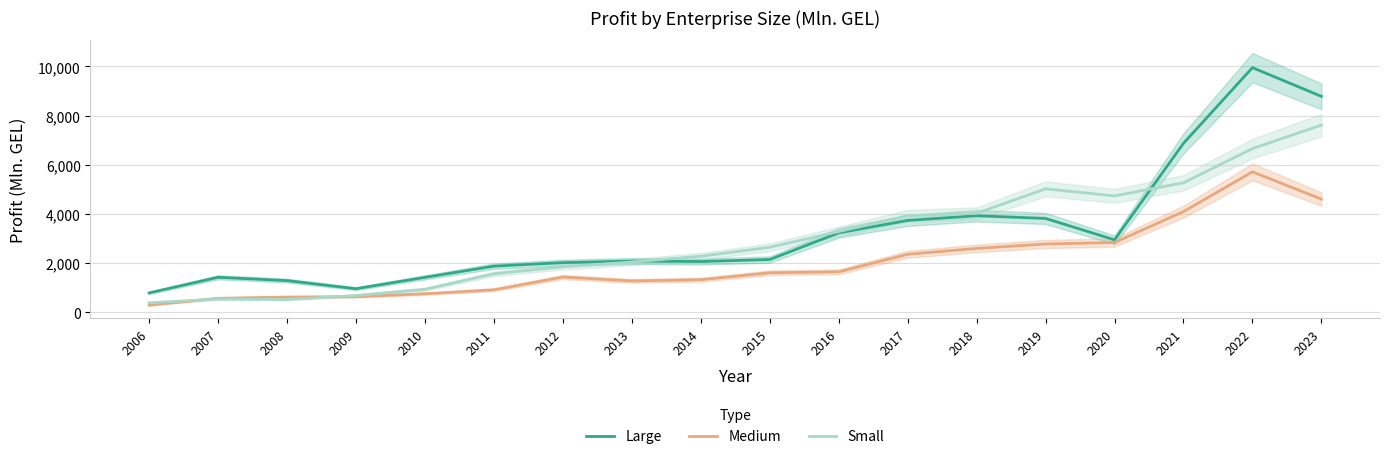

How many data points does each series have?

18